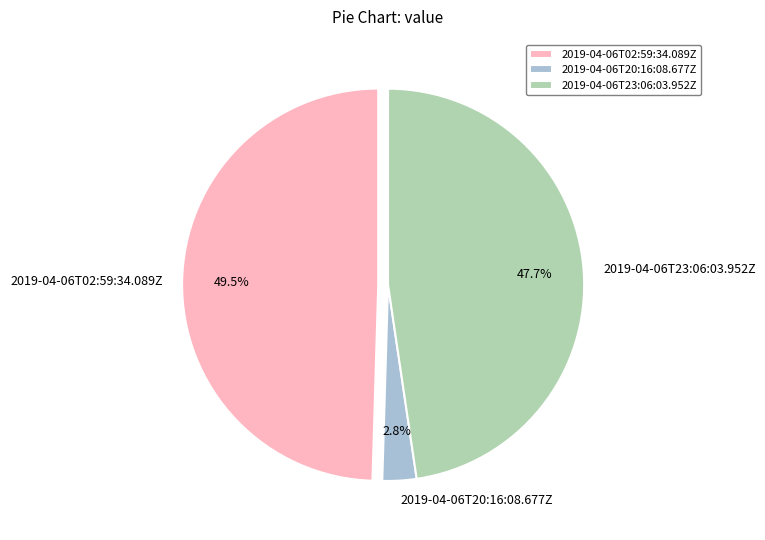

What is the smallest slice in the pie chart?

2019-04-06T20:16:08.677Z